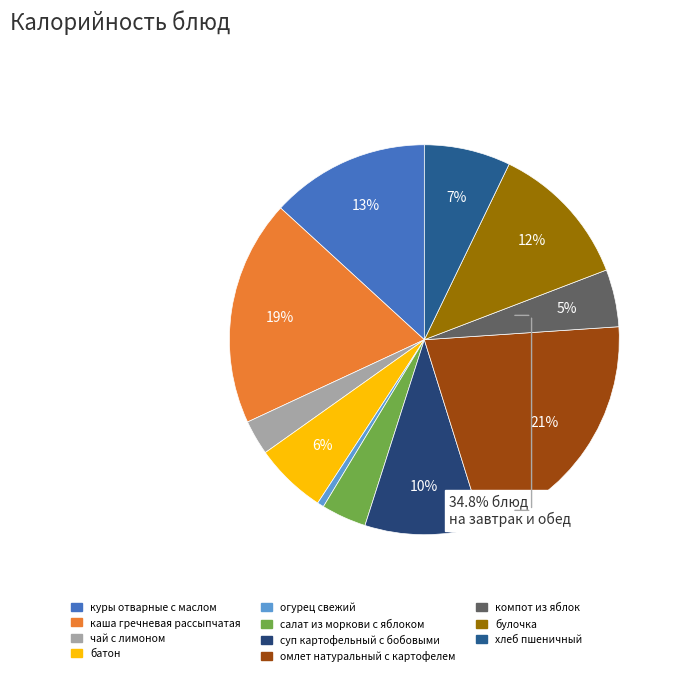

Is it true that чай с лимоном is 3% of the pie?

True